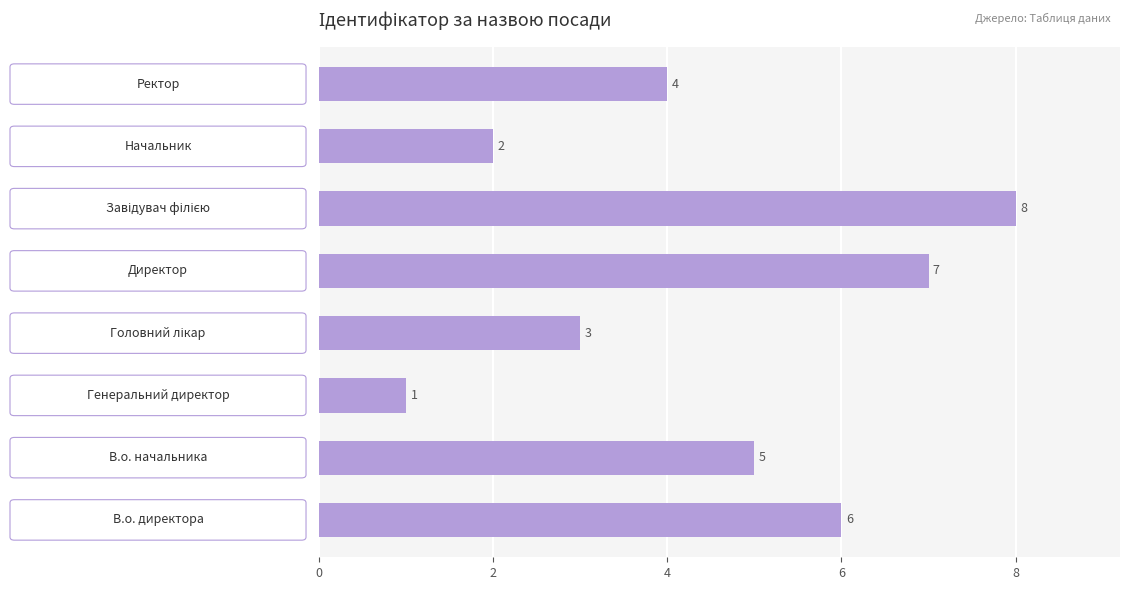

What is the maximum value shown in the chart?

8